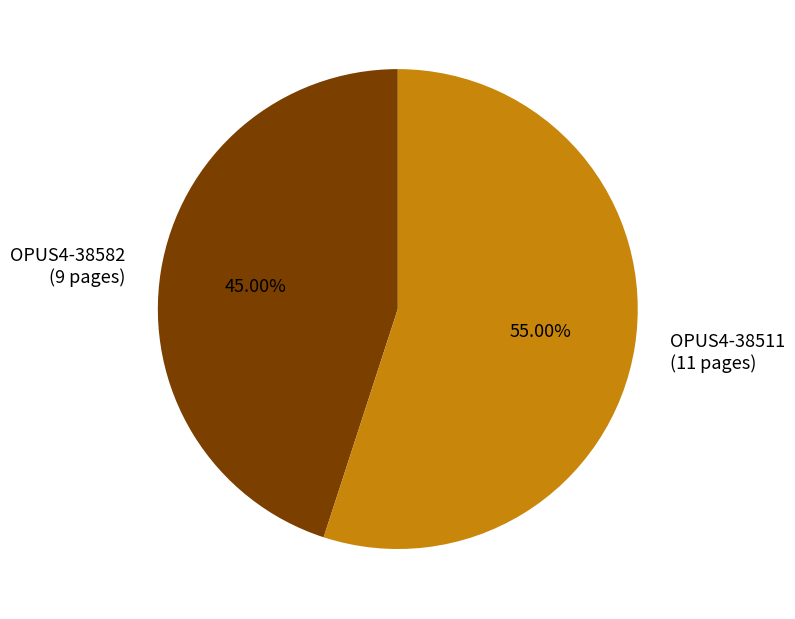

Which slice is the smallest?

OPUS4-38582